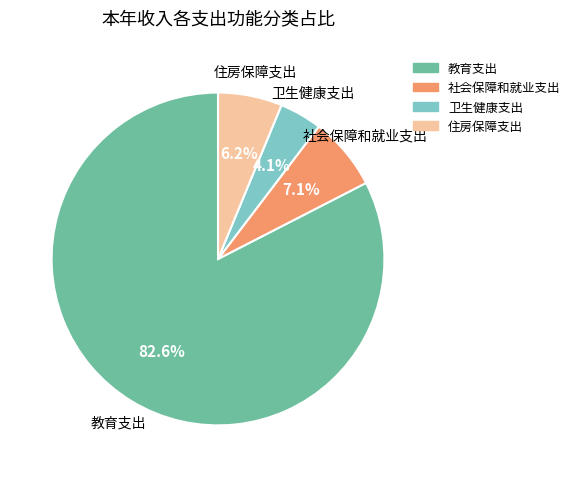

What portion of the pie excludes 社会保障和就业支出?

92.9%